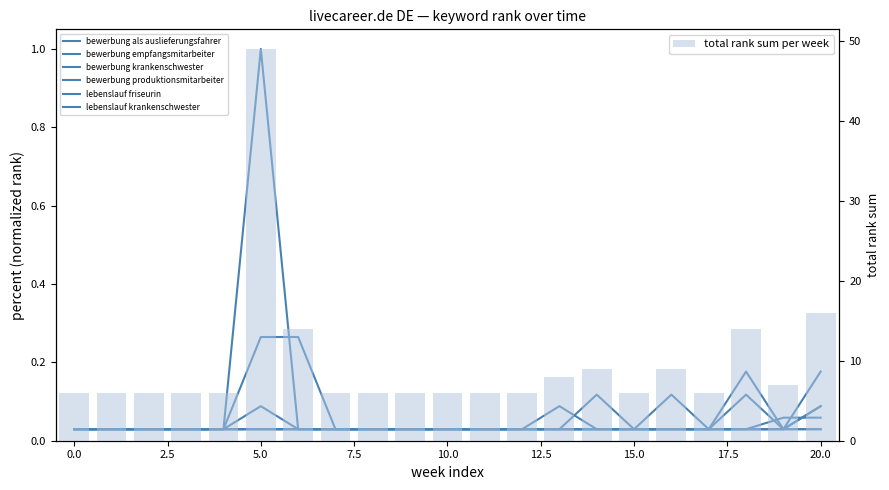

What is the sum of all total rank sum per week values?

204